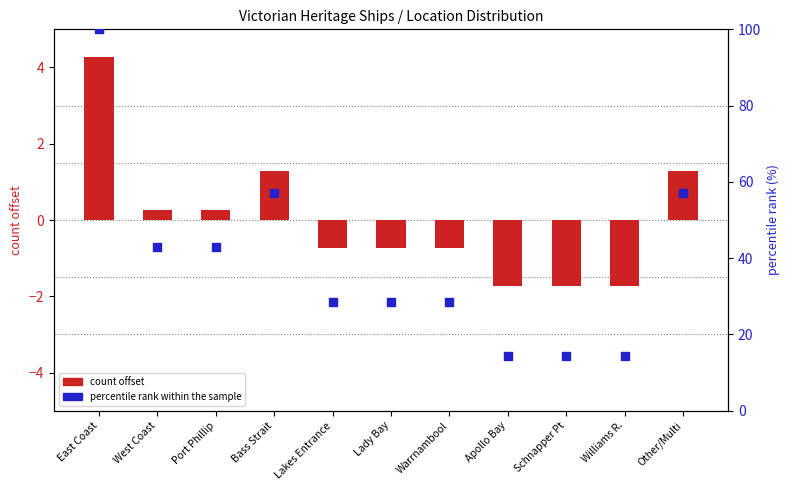

Which series has the largest total across all categories?

percentile rank within the sample